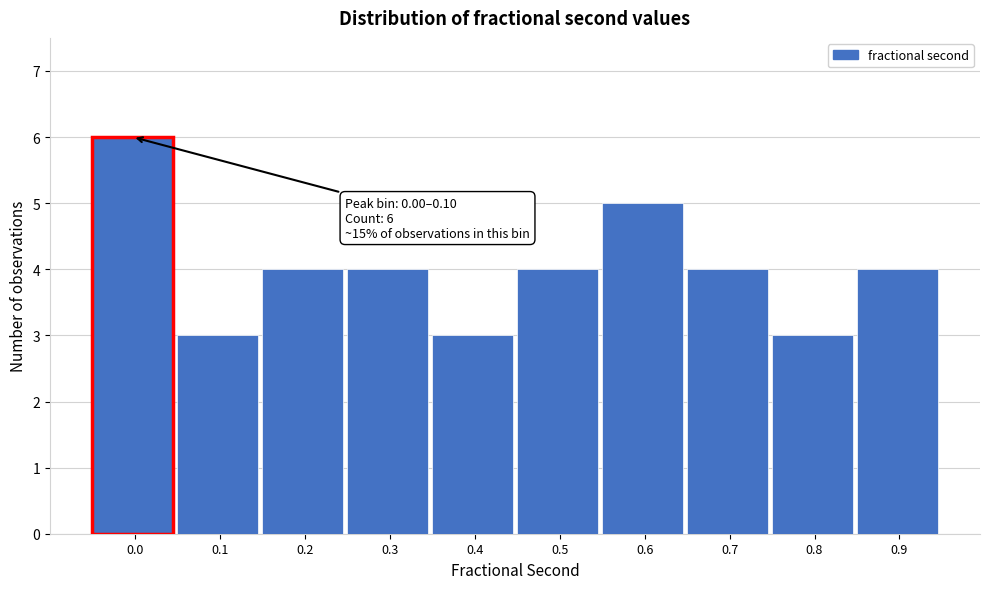

Reading right to left, what are all the values shown in this chart?

4	3	4	5	4	3	4	4	3	6